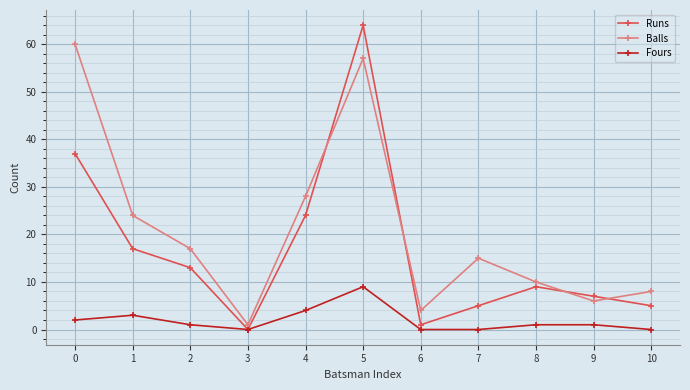

True or false: Balls has more than 0 interior local peaks.

True